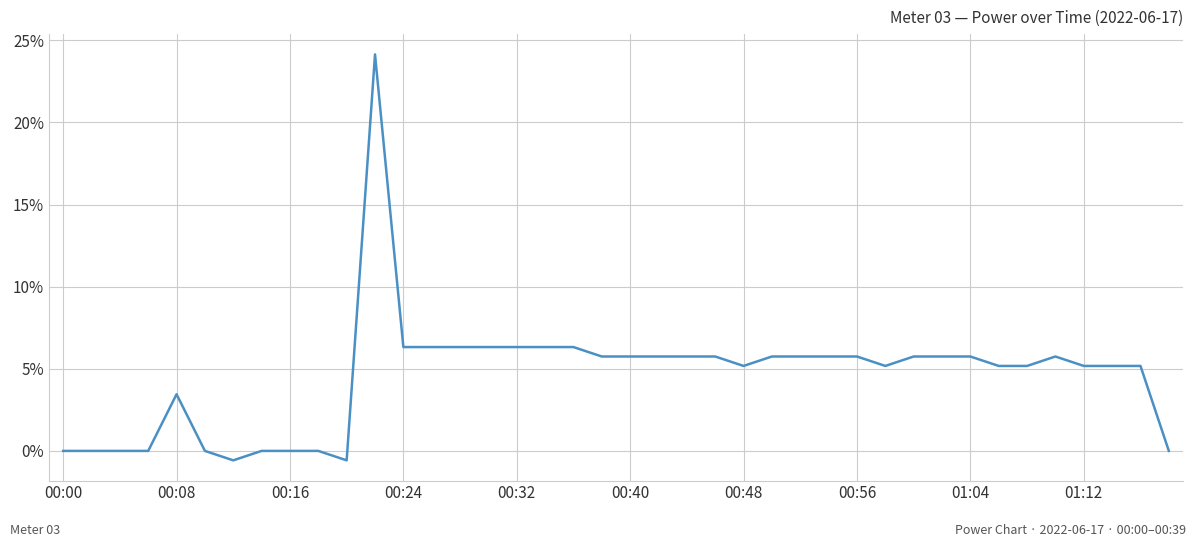

What is the difference between the maximum and minimum values?

24.7